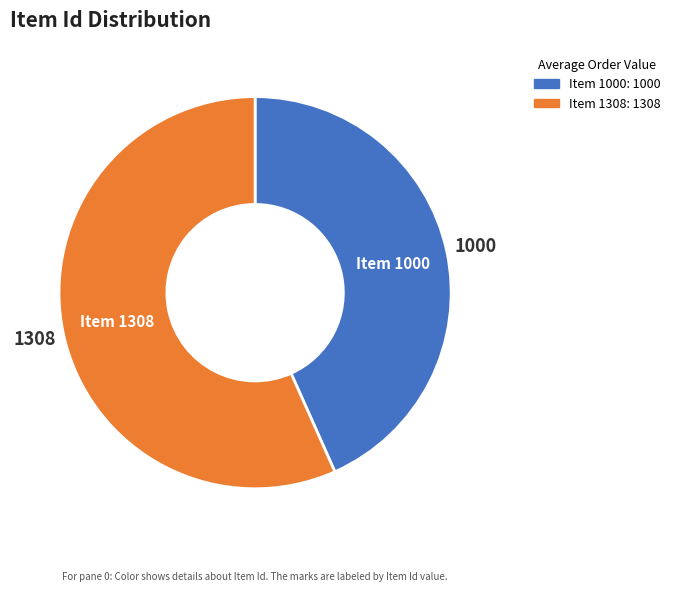

What is the ratio of the value at Item 1000 to the value at Item 1308?

0.8